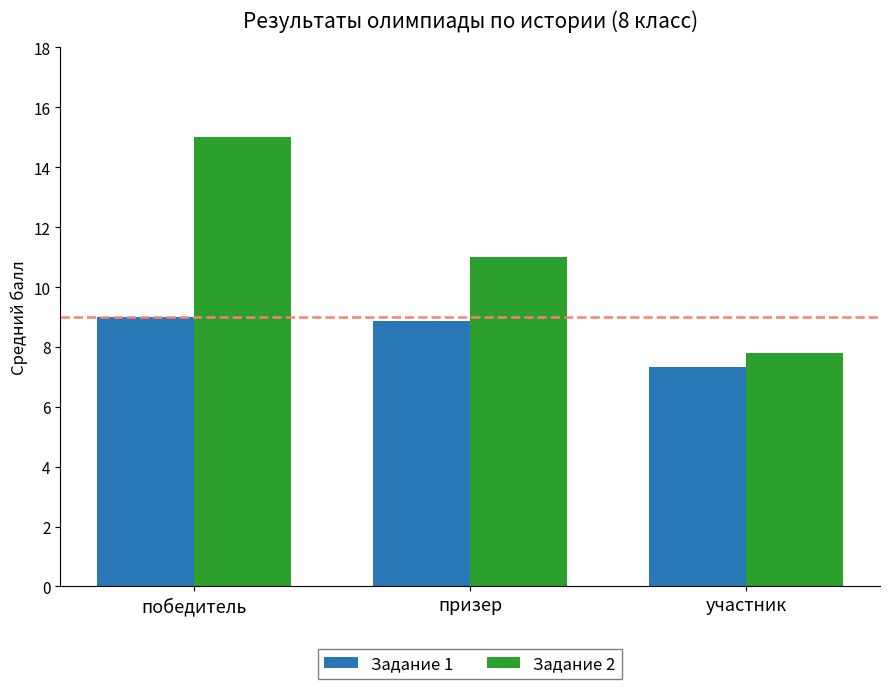

What is the total value across all series at победитель?

24.0